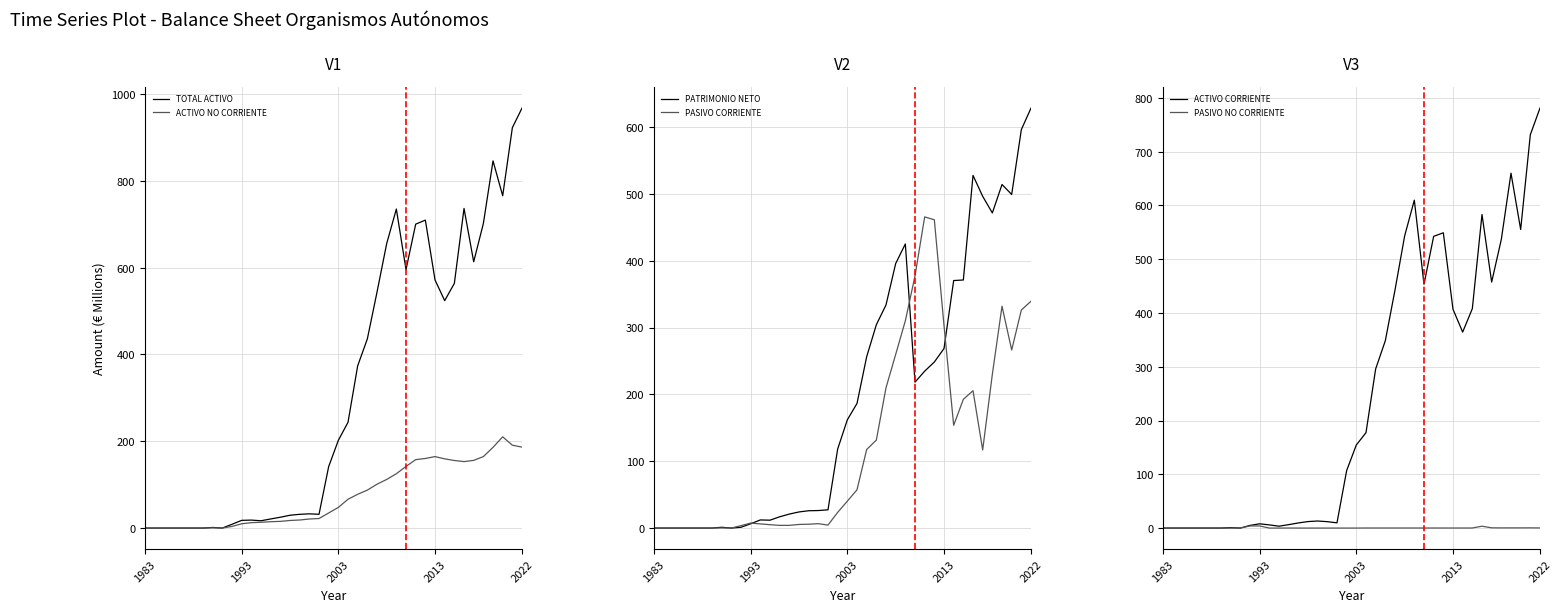

The value of PASIVO CORRIENTE at 18 is 4.4. True or false?

True